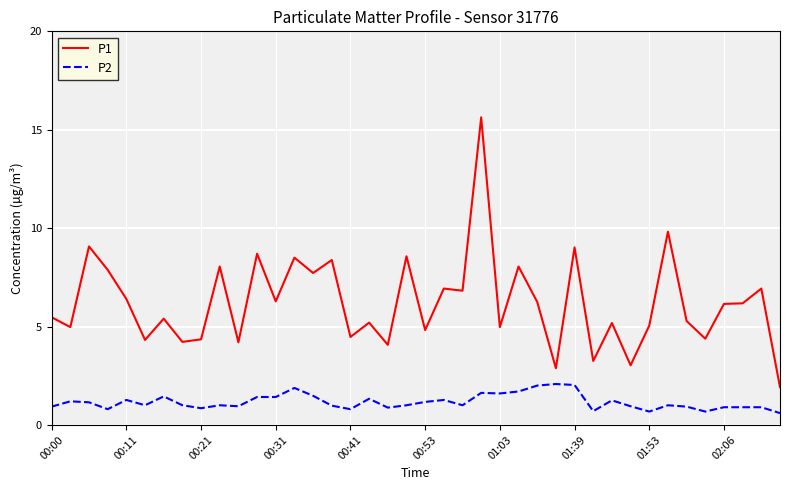

Rank the series by their average value, from lowest to highest.

P2, P1